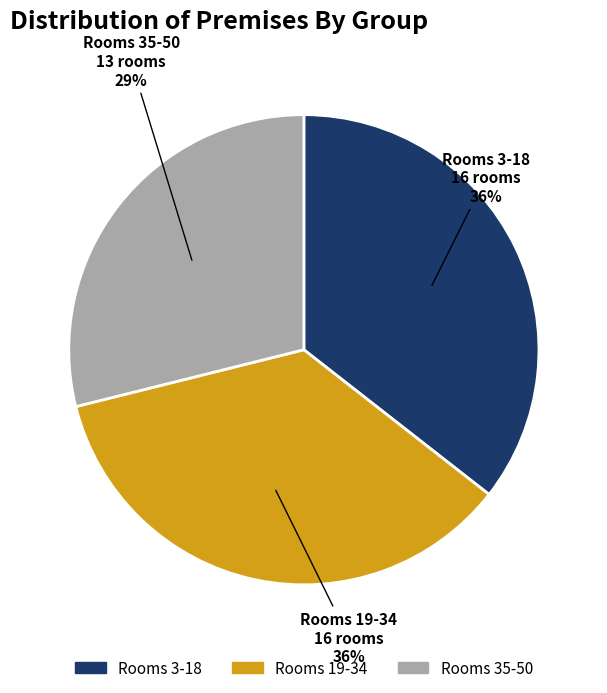

To the nearest percent, what is the average slice percentage?

33%